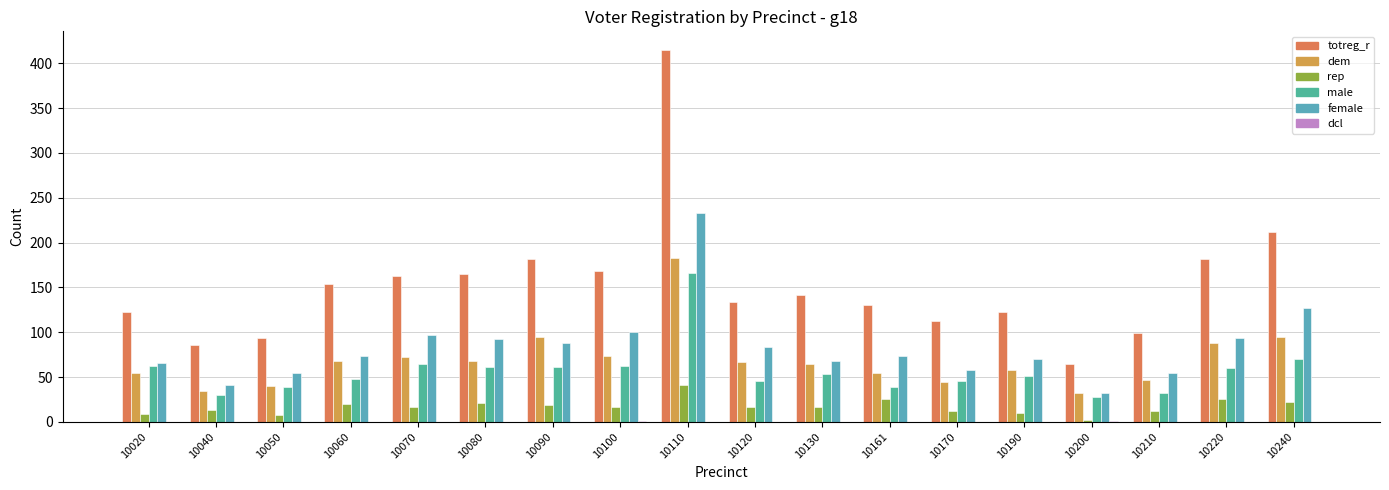

How many groups of bars are there?

18